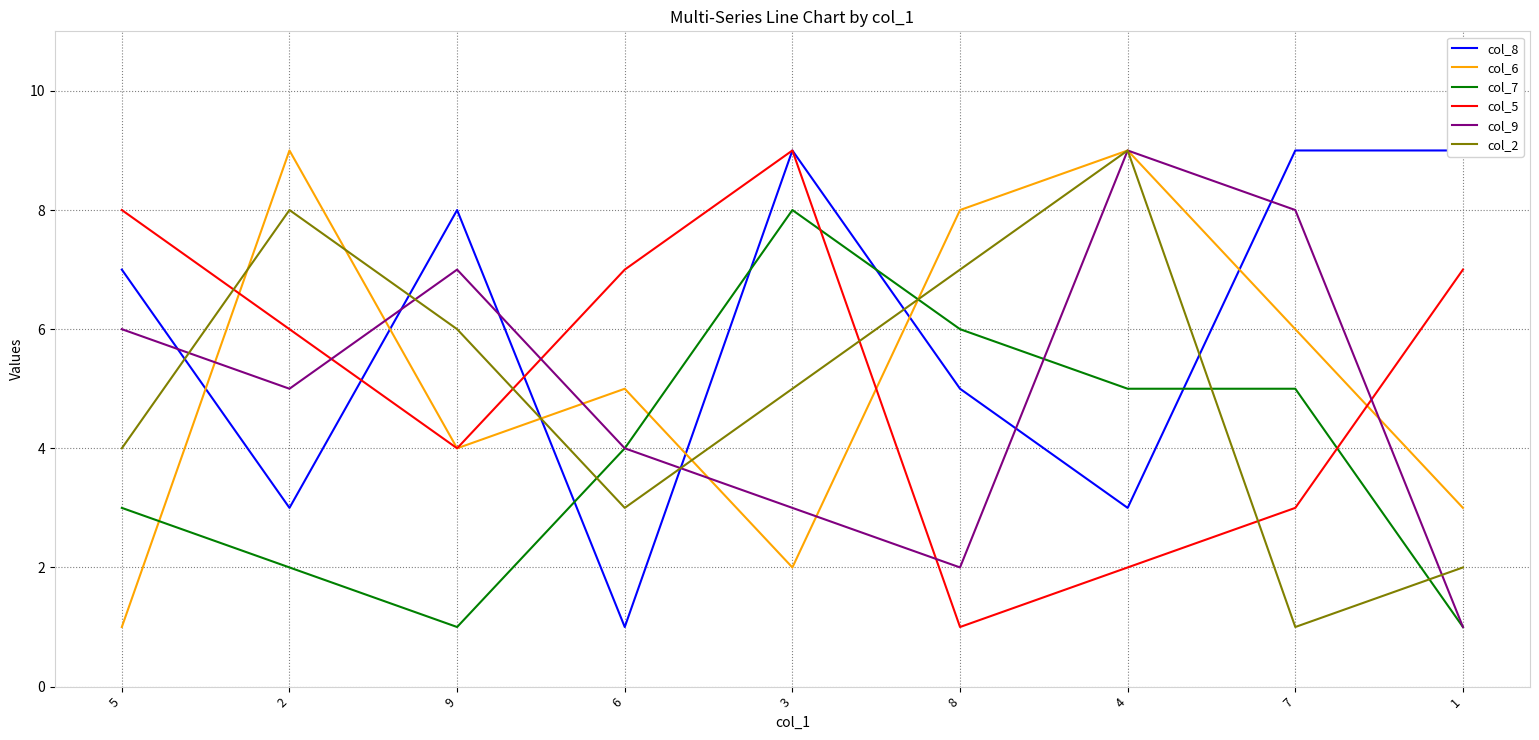

What is the label of the 2nd point from the right?

7